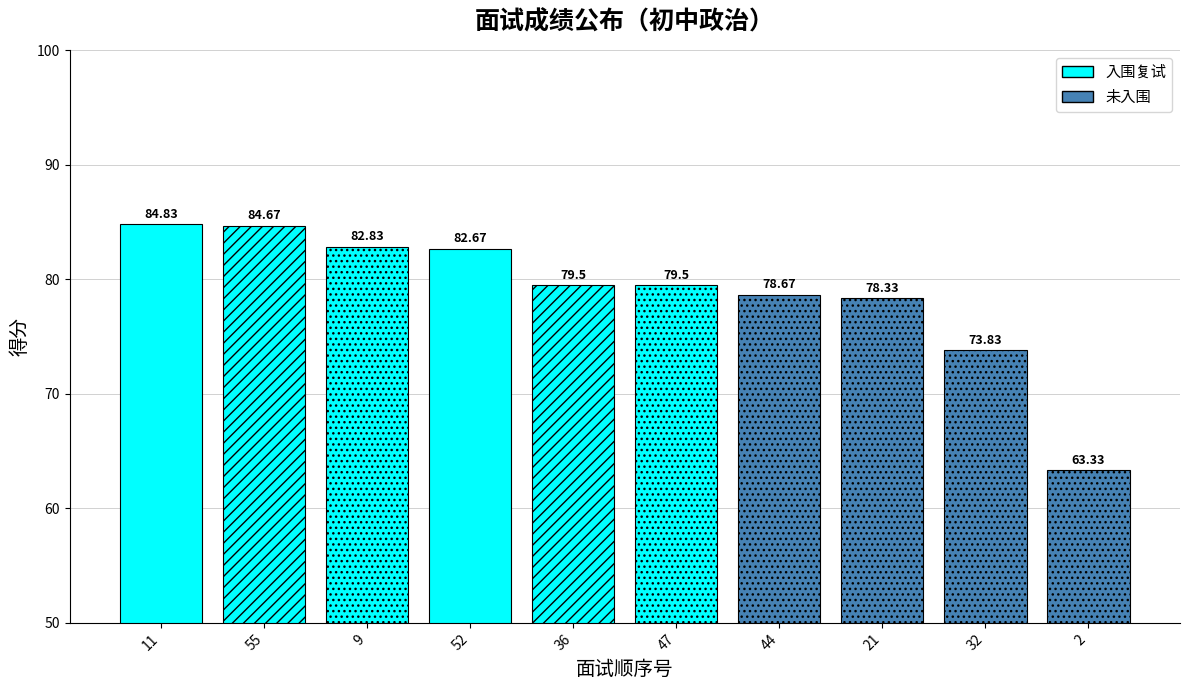

How many data points are less than 79?

4